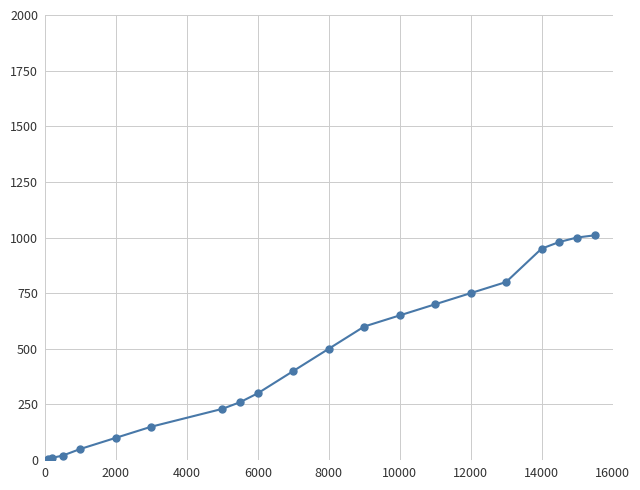

How many data points are less than 500?

10